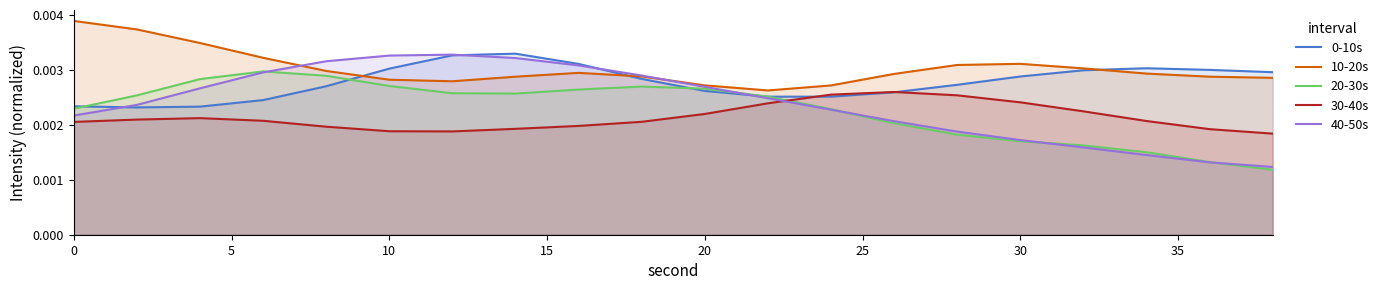

Does the chart display data point markers on the line(s)?

No